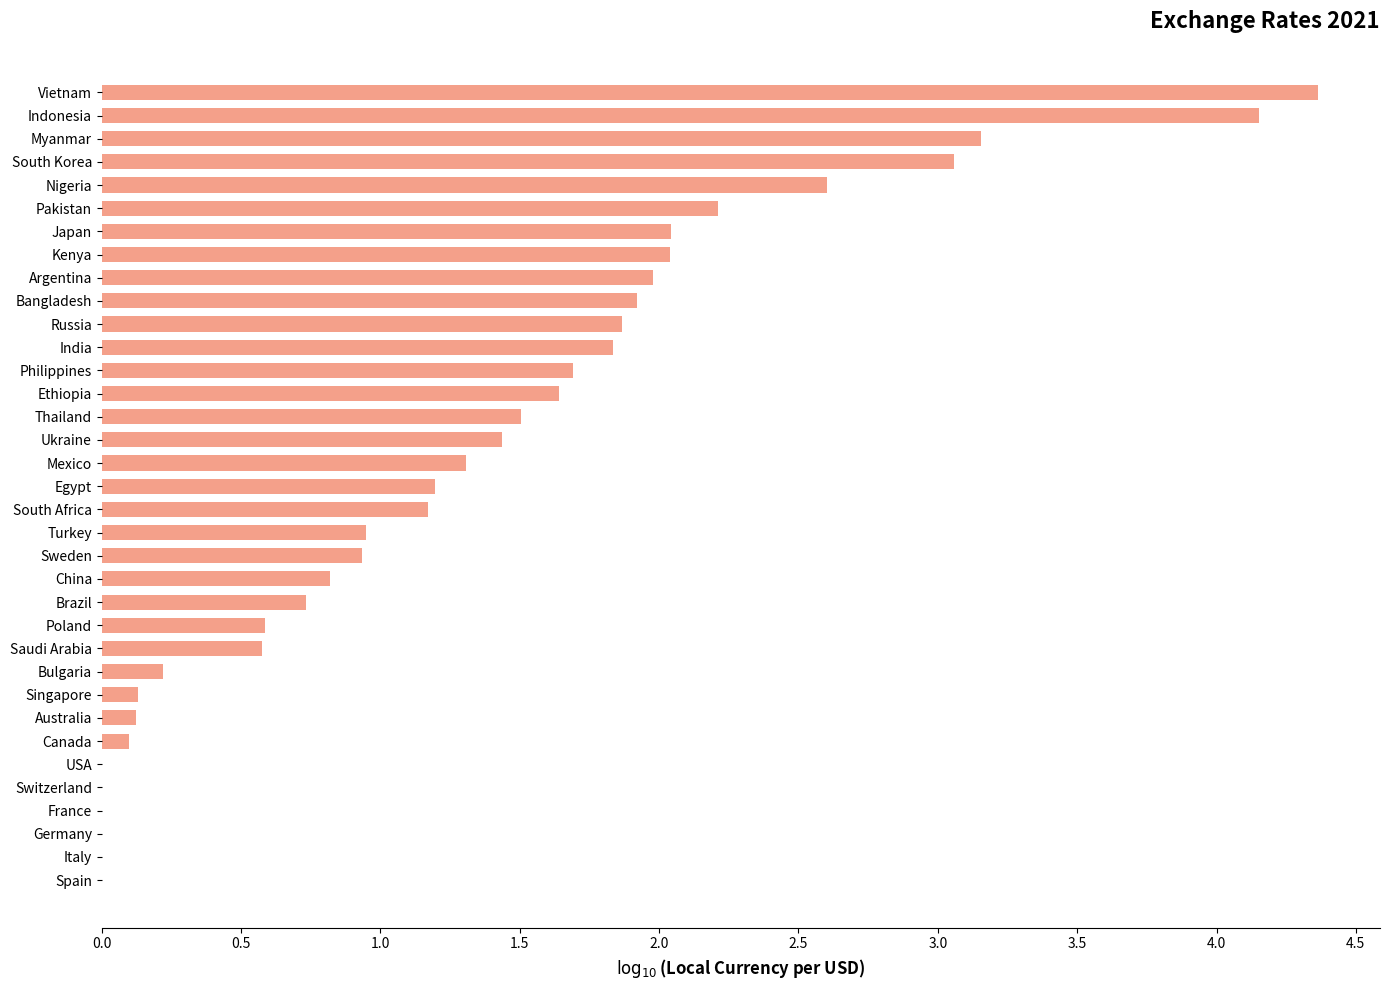

How many data points are less than 1?

16